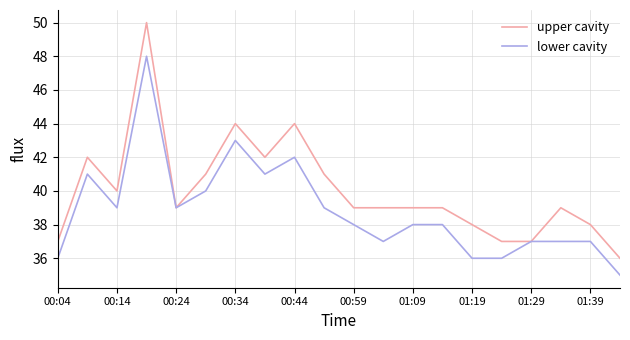

Count the number of data series in this chart.

2